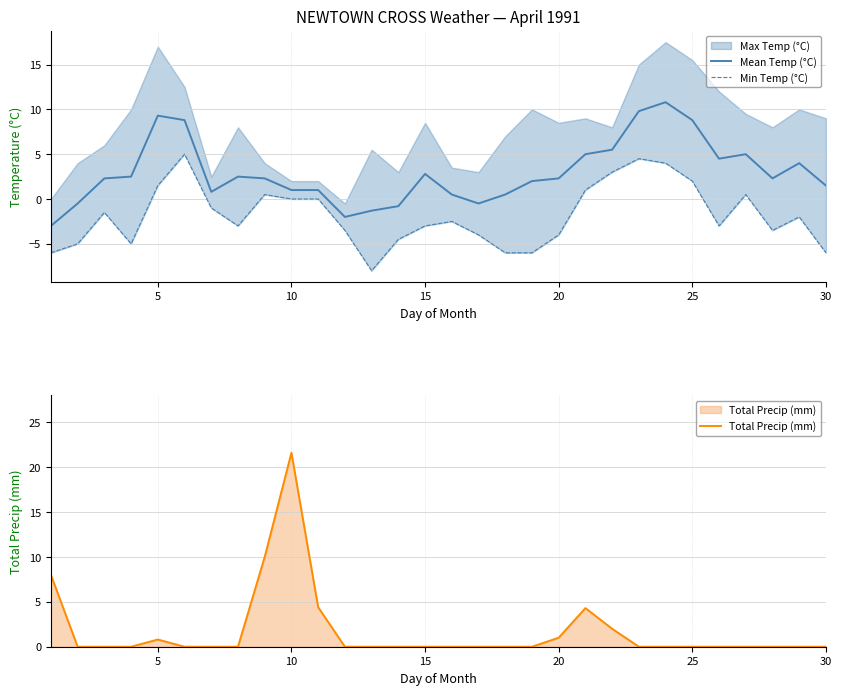

What is the difference between the maximum and second lowest values in the Min Temp (°C) series?

11.0